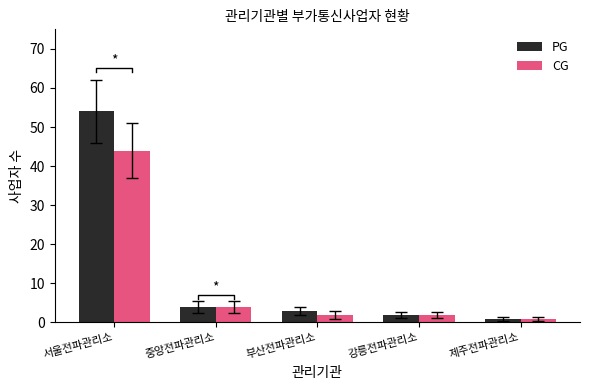

How many values in the PG series exceed 3?

2